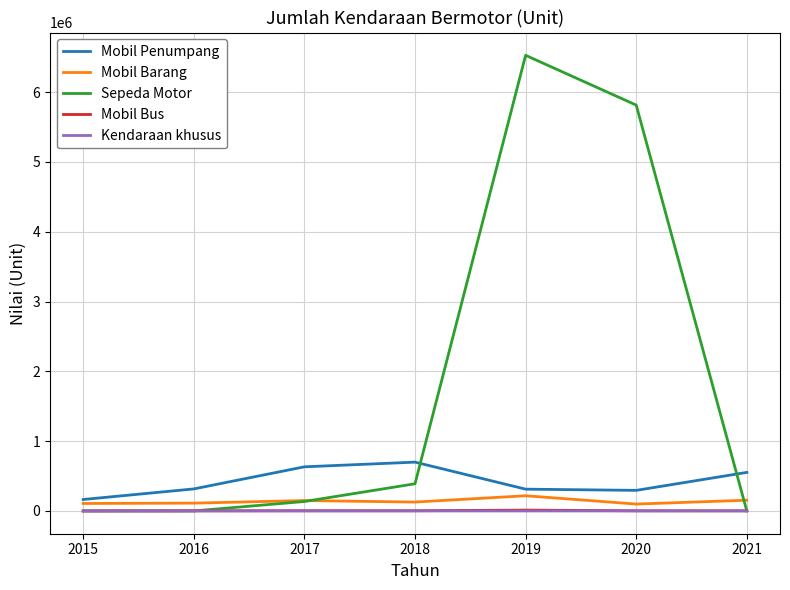

How many interior local valleys does the Mobil Penumpang series have?

1